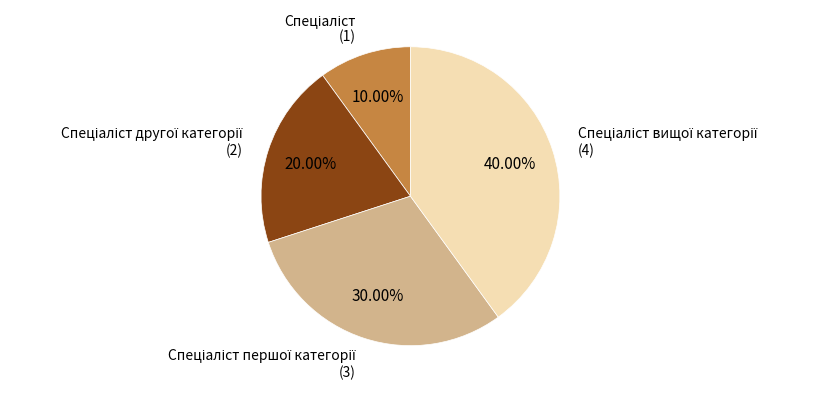

Is there a majority slice in this chart?

No